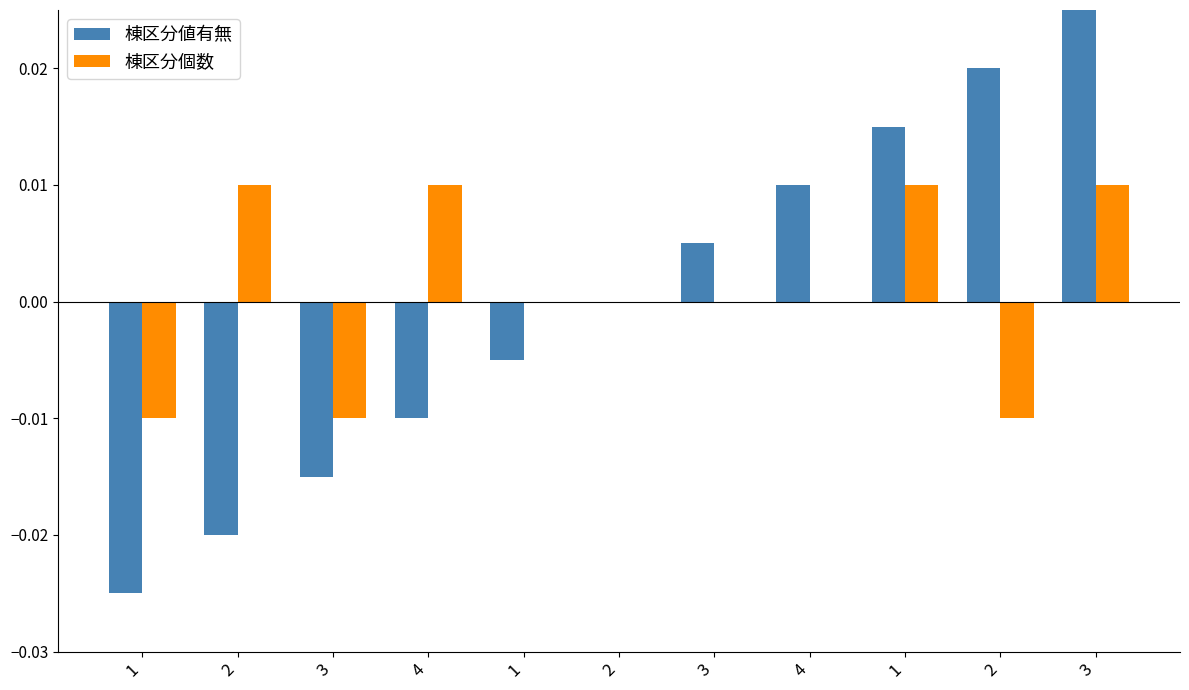

What are all the series names shown in the legend?

棟区分値有無, 棟区分個数